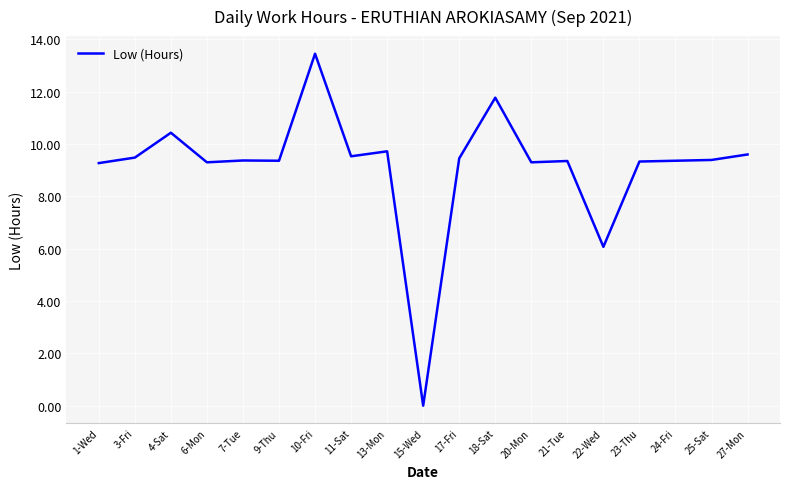

At which label does the data first exceed 9?

1-Wed